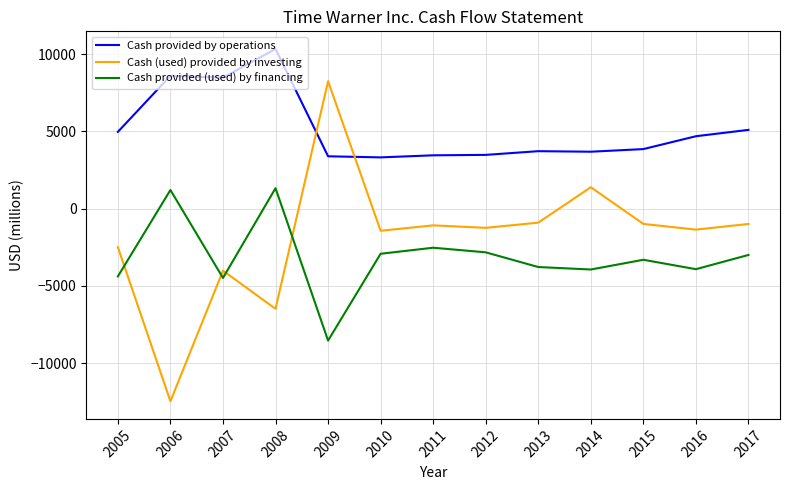

How many lines are shown in the chart?

3